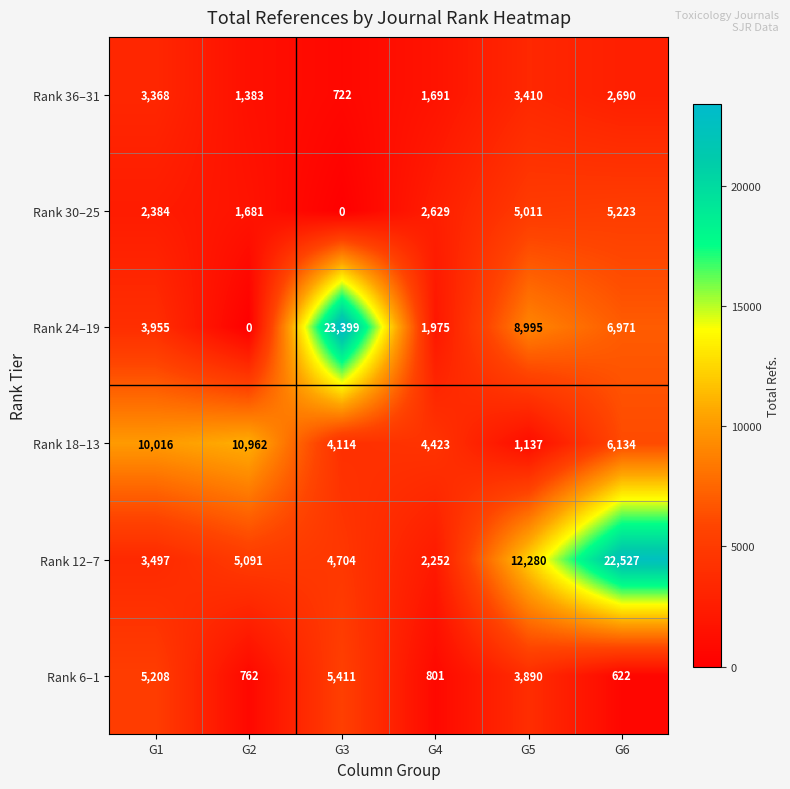

What value does the Rank 12–7 series have at G6?

22527